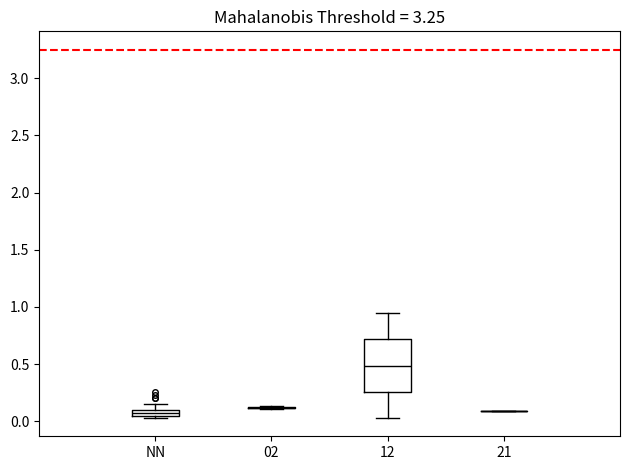

Where does the upper whisker of the box for NN end on the y-axis? The values are not printed on the chart, so give them approximately, as read against the axis.

0.15